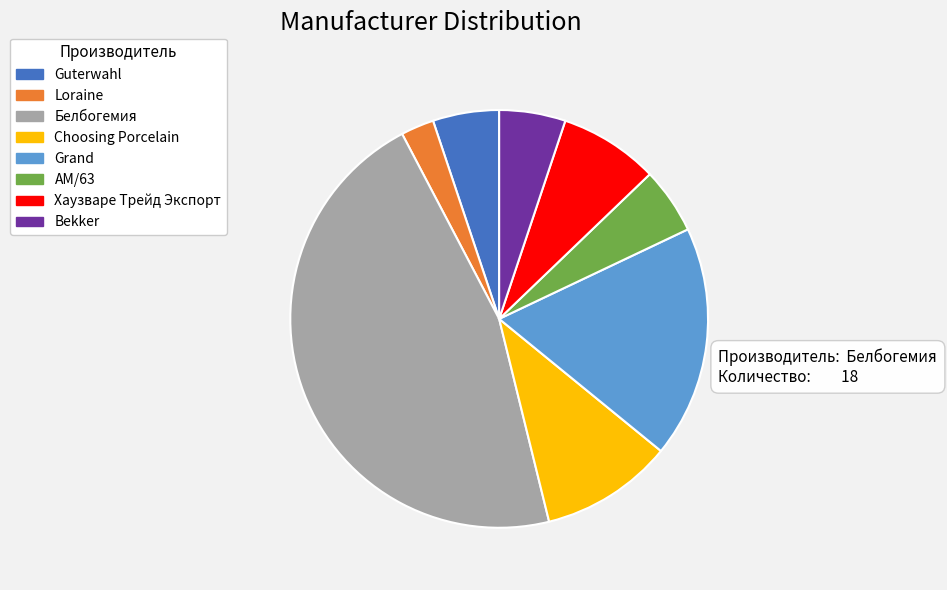

Which has a higher value, Loraine or Белбогемия?

Белбогемия